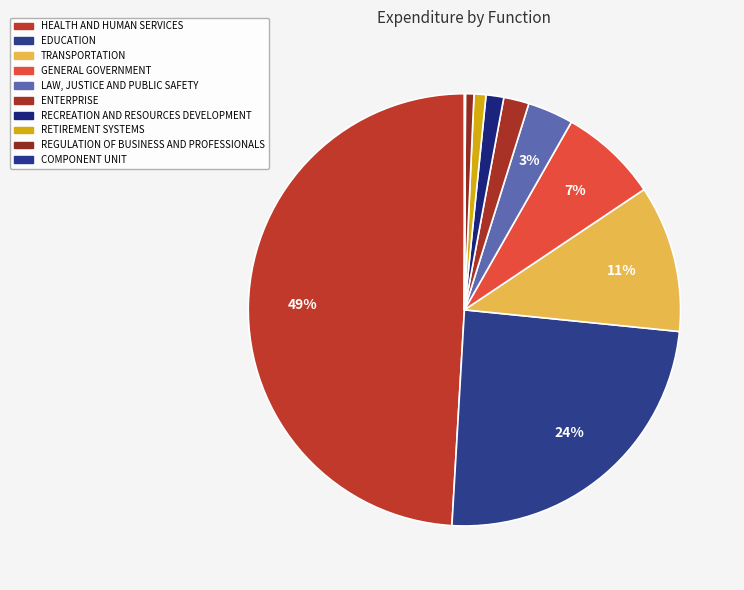

Is it true that GENERAL GOVERNMENT is 7% of the pie?

True